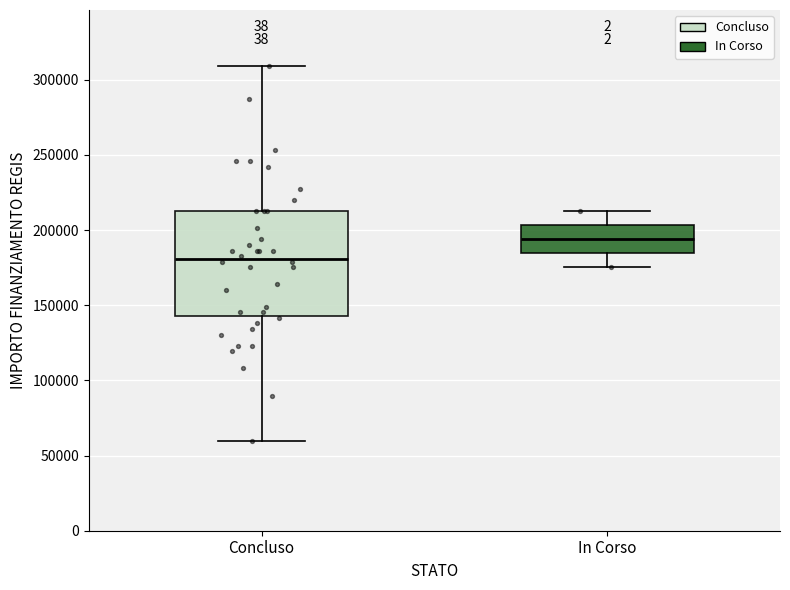

Reading left to right, transcribe this box plot: for each box, give where its median line is, the range the box spans, and where its two whiskers end, as read against the y-axis. The values are not printed on the chart, so give them approximately, as read against the axis.

Concluso: median 180000, box 145000 to 210000, whiskers 60000 to 310000
In Corso: median 195000, box 185000 to 205000, whiskers 175000 to 210000